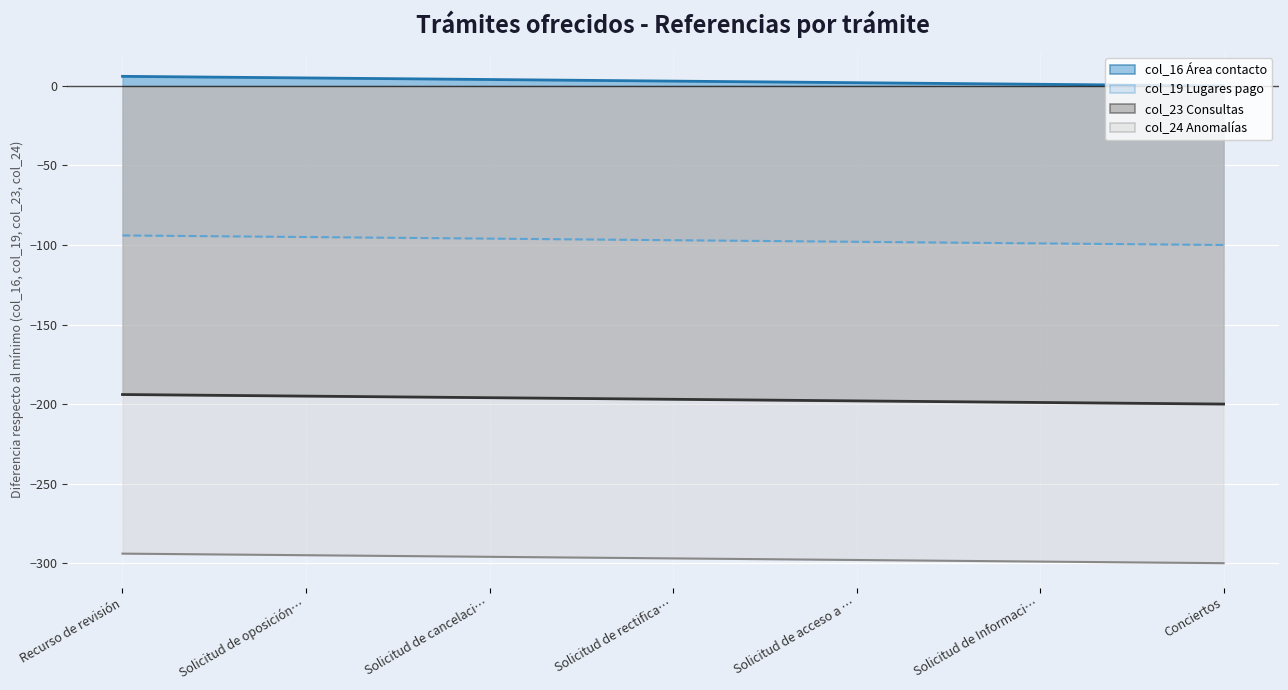

Rank the series by their maximum value, from highest to lowest.

col_16 (Área contacto), col_19 (Lugares pago), col_23 (Consultas), col_24 (Anomalías)